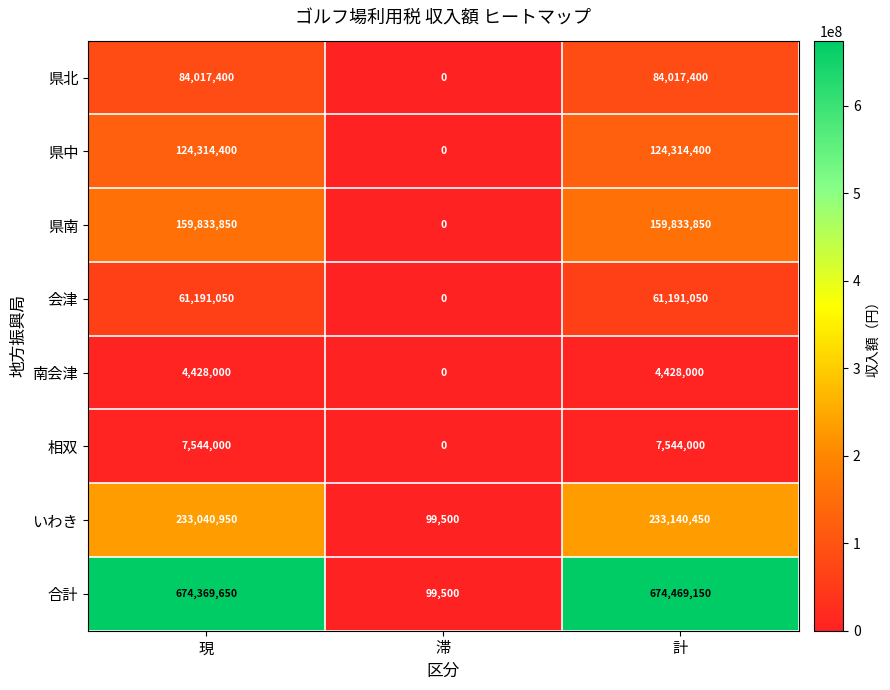

What value does the 県中 series have at 現, to the nearest 100?

124314400